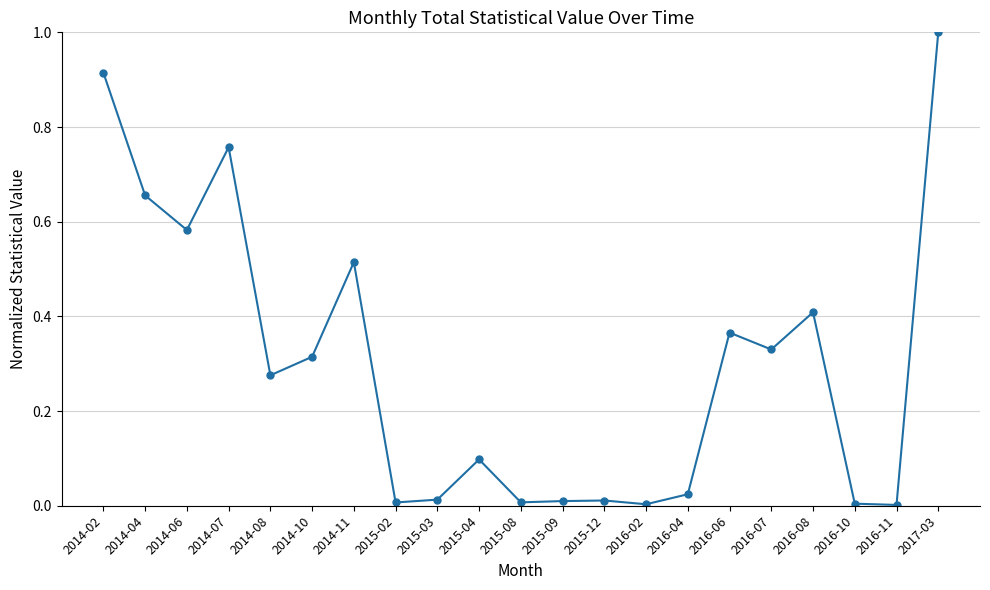

At which category does the data reach its first local peak?

2014-07